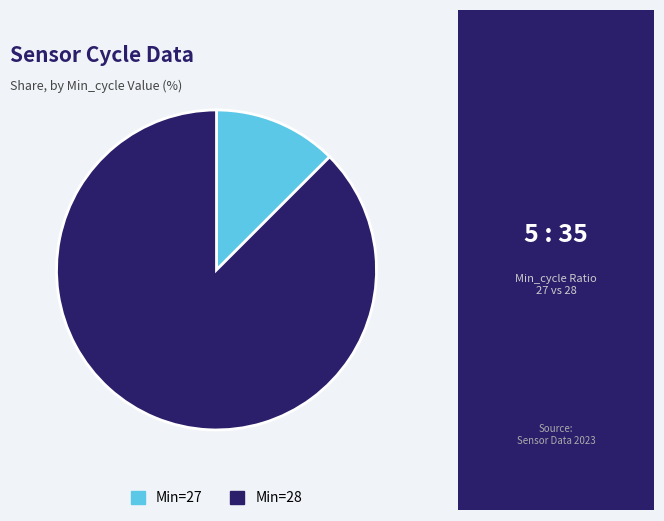

The Min=27 slice represents 12% of the pie. True or false?

True